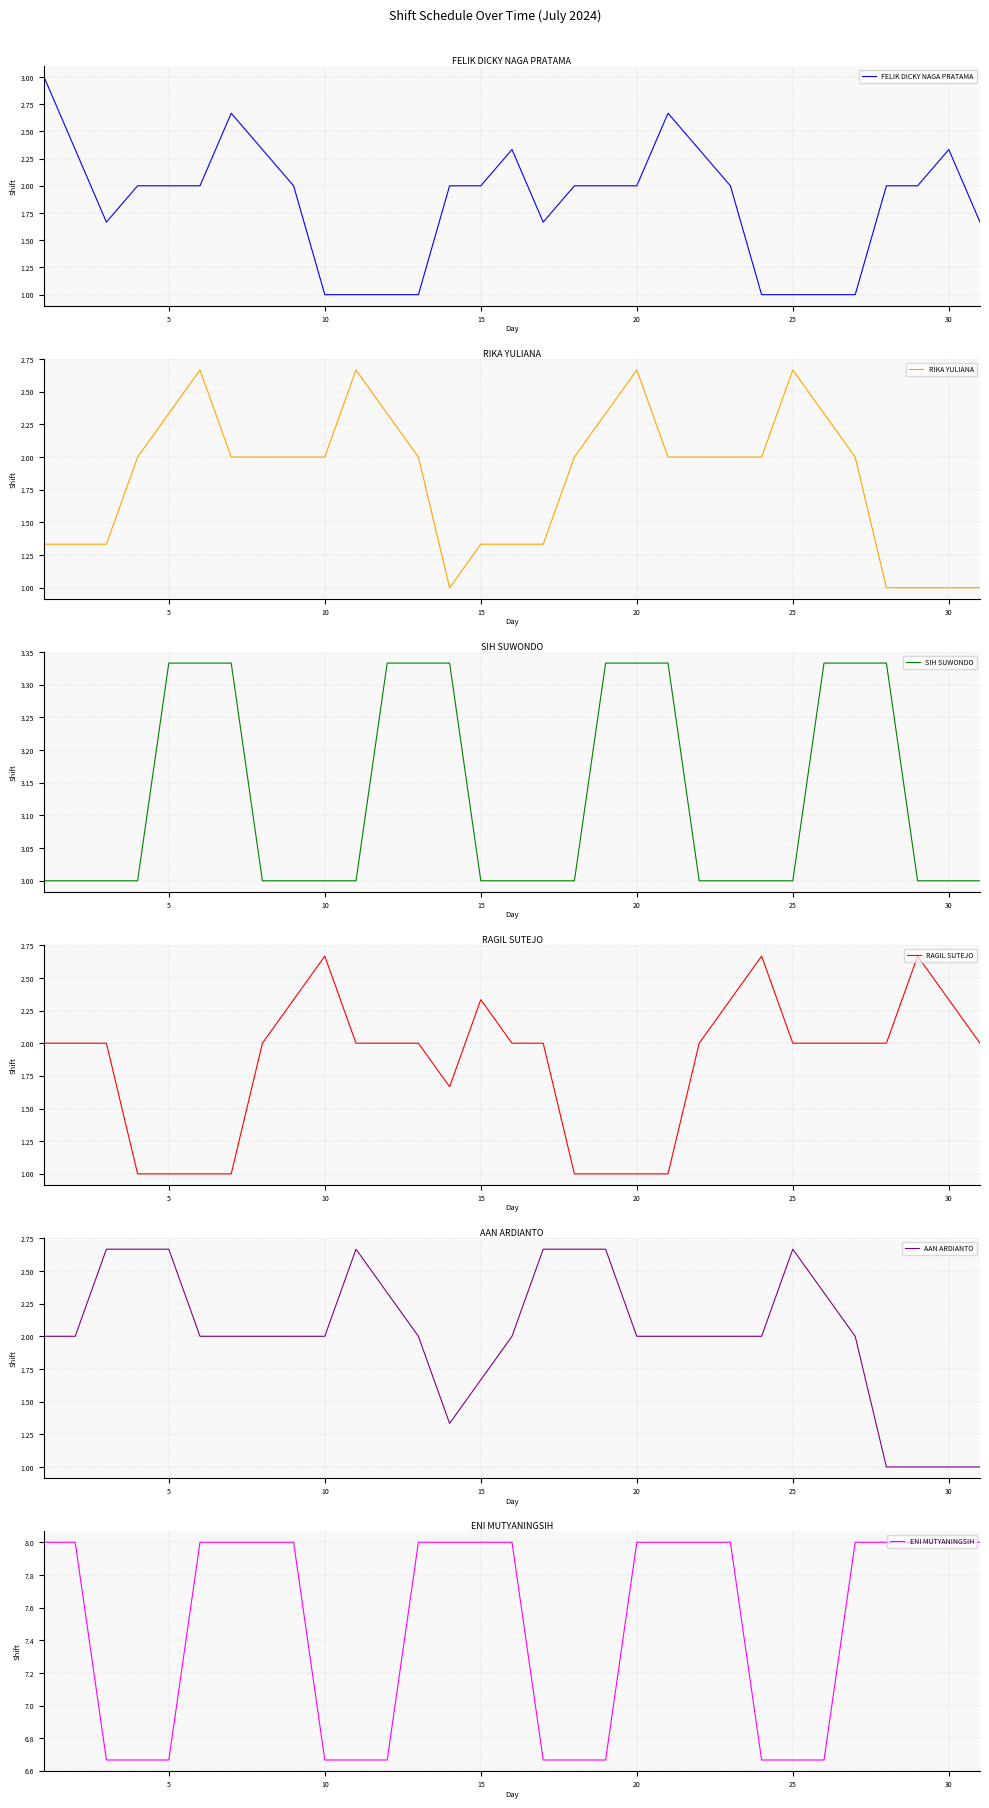

What are all the series names shown in the legend?

FELIK DICKY NAGA PRATAMA, RIKA YULIANA, SIH SUWONDO, RAGIL SUTEJO, AAN ARDIANTO, ENI MUTYANINGSIH